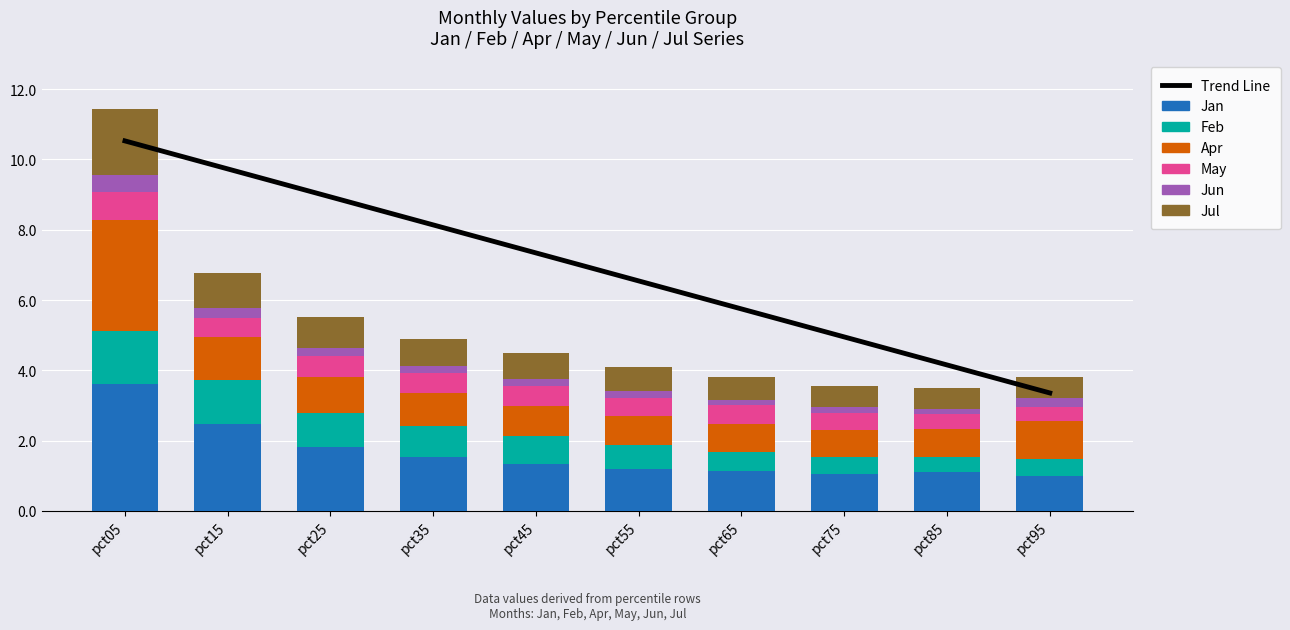

The Apr series shows 1.0 at pct25. True or false?

True